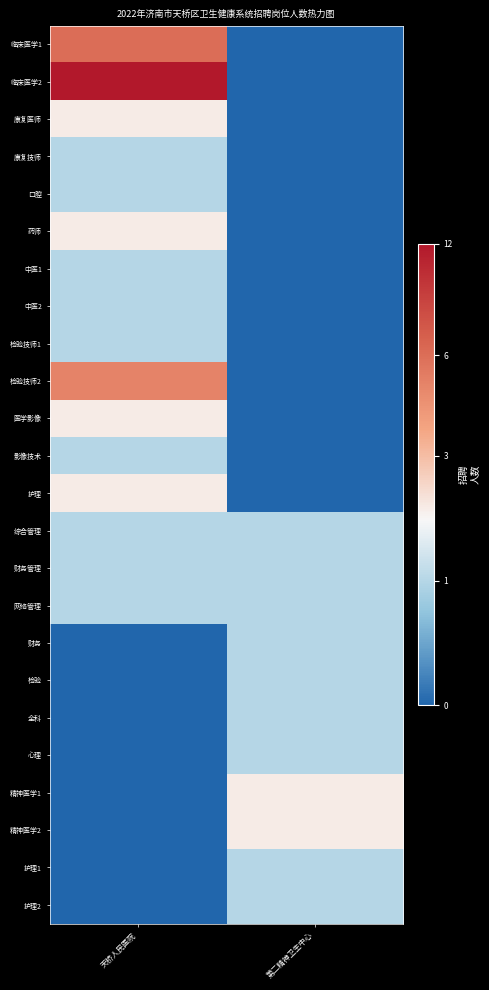

At how many categories does at least one series exceed 1?

2